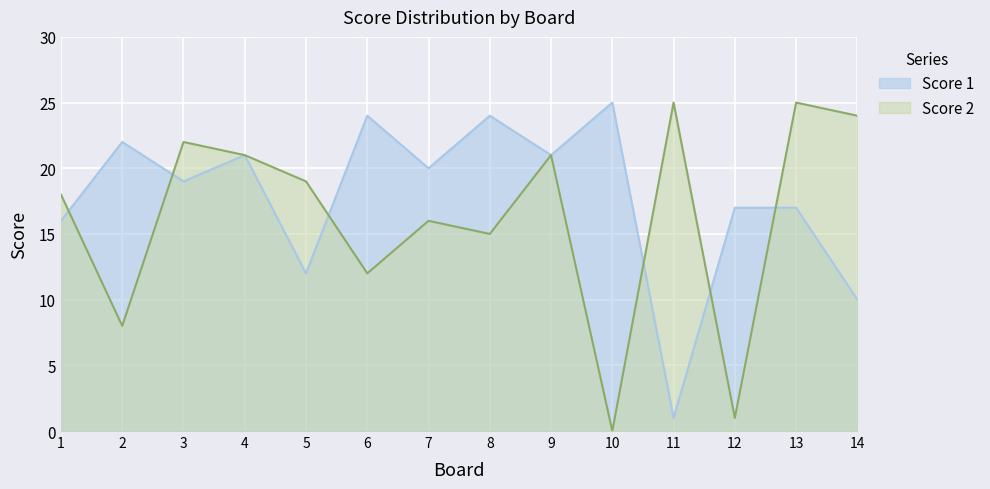

What is the total value across all series at 14?

34